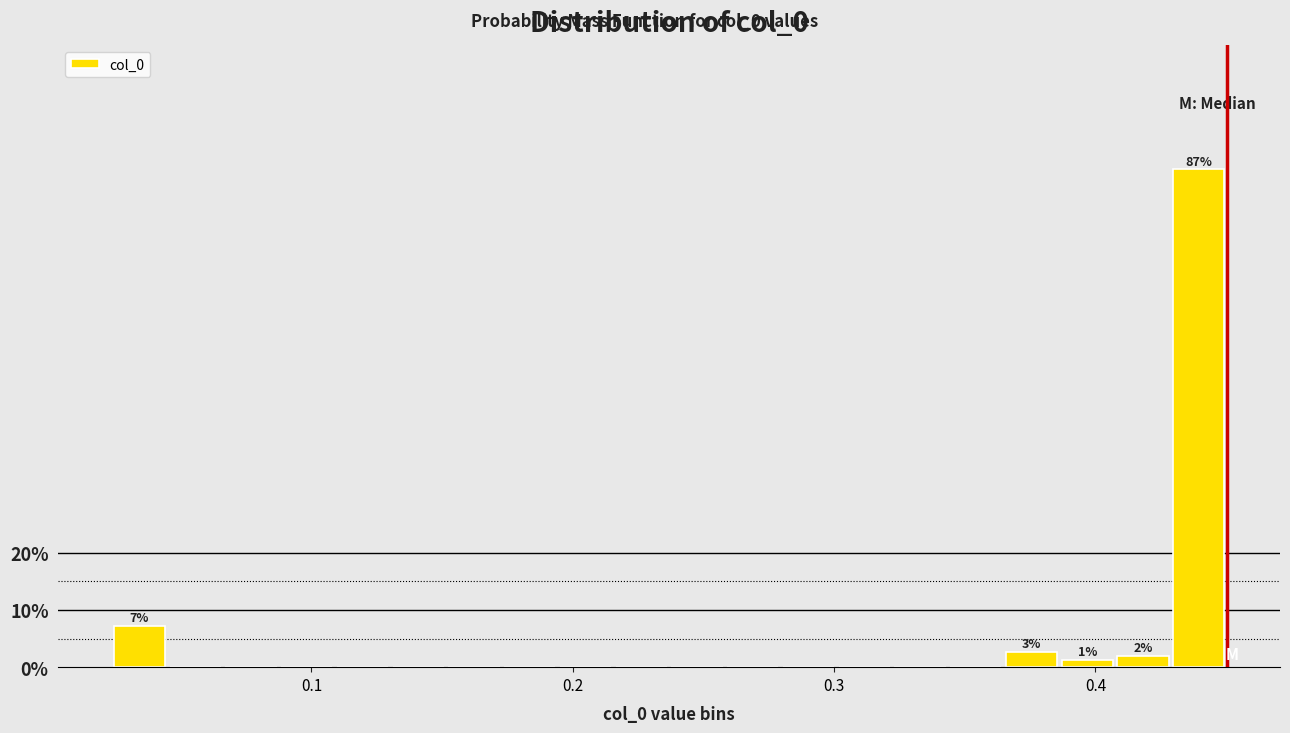

Around what value on the x-axis is the tallest bar? Give the approximate position of its centre, as read against the axis.

0.44